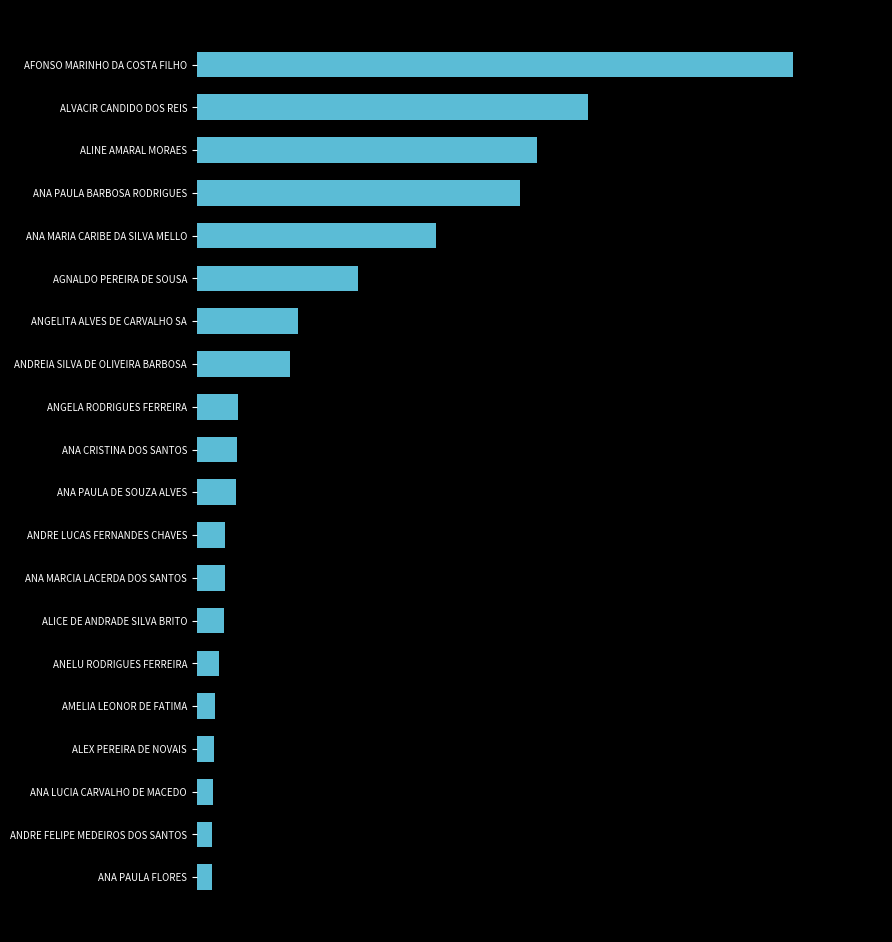

What is the maximum value shown in the chart?

6232.0